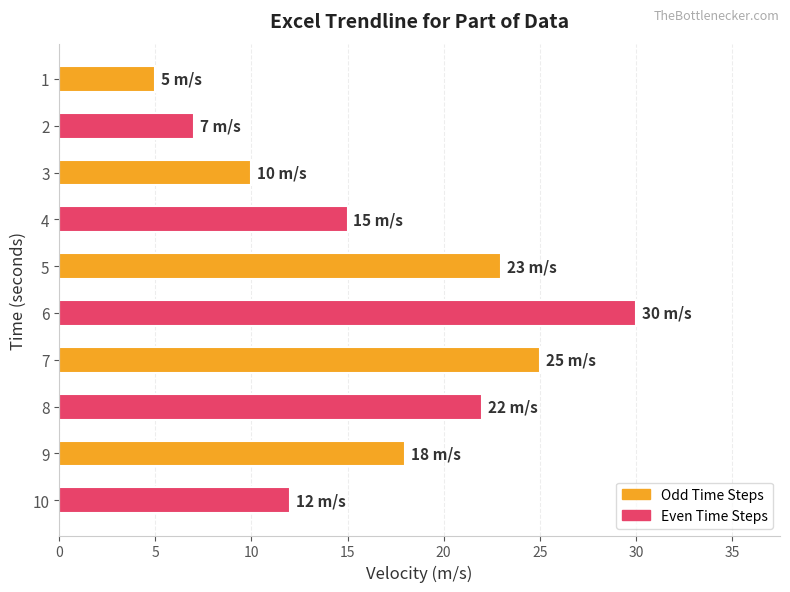

At which label is the value closest to 17?

9